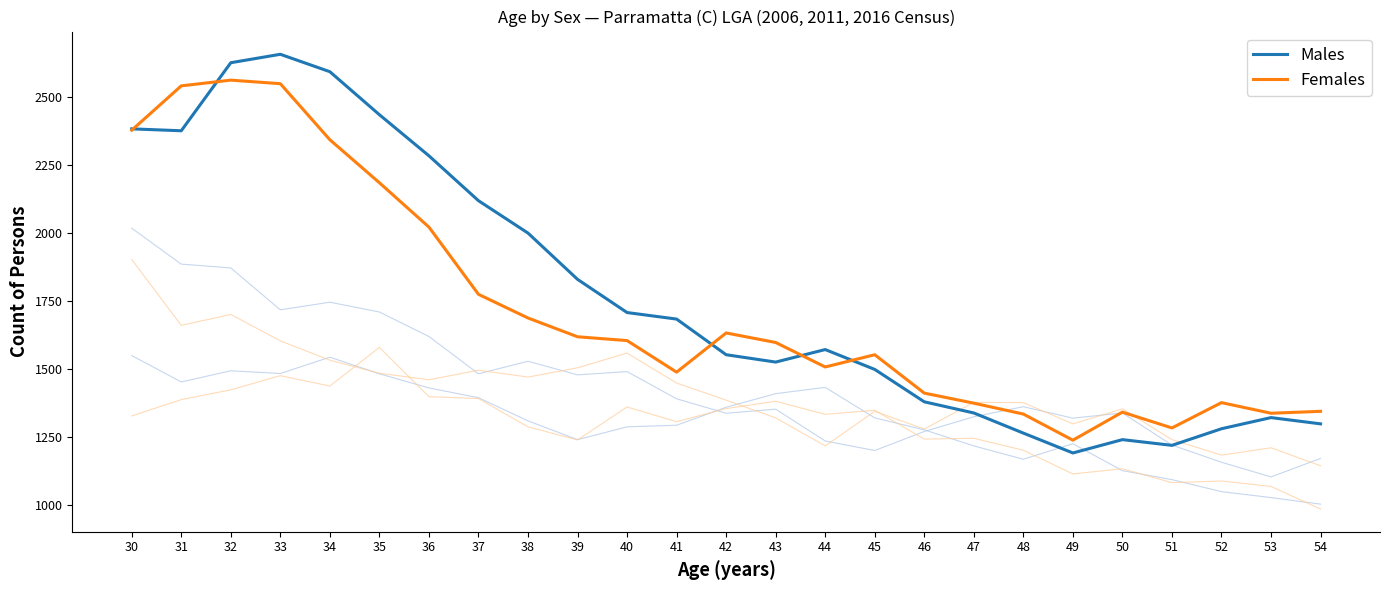

The Females series shows 1553 at 45. True or false?

True